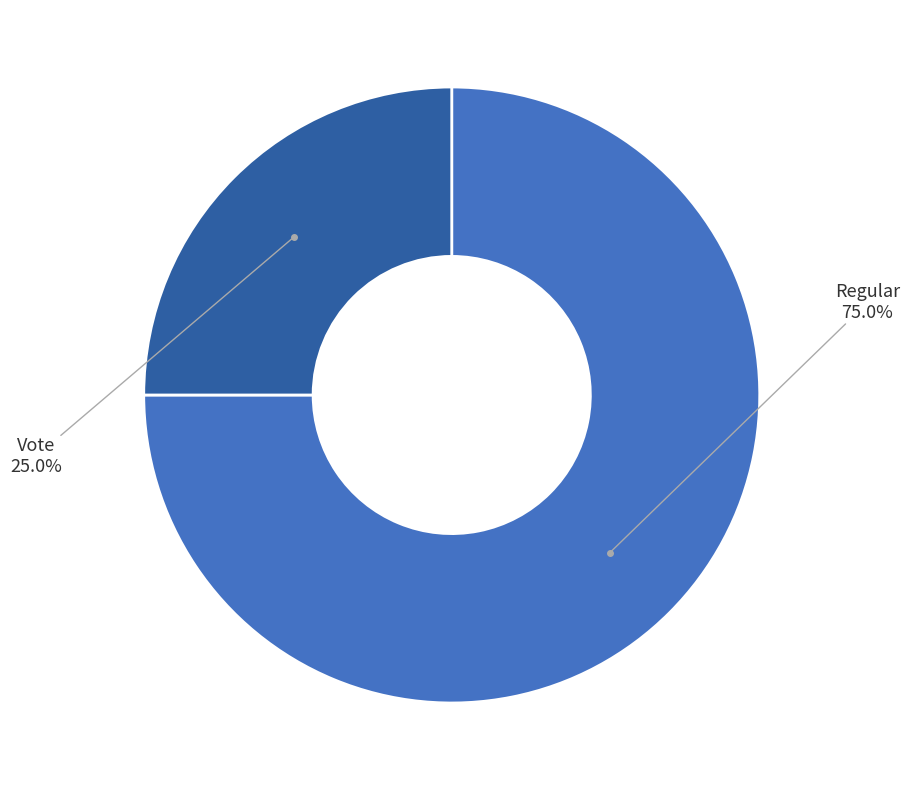

Is there a majority slice in this chart?

Yes